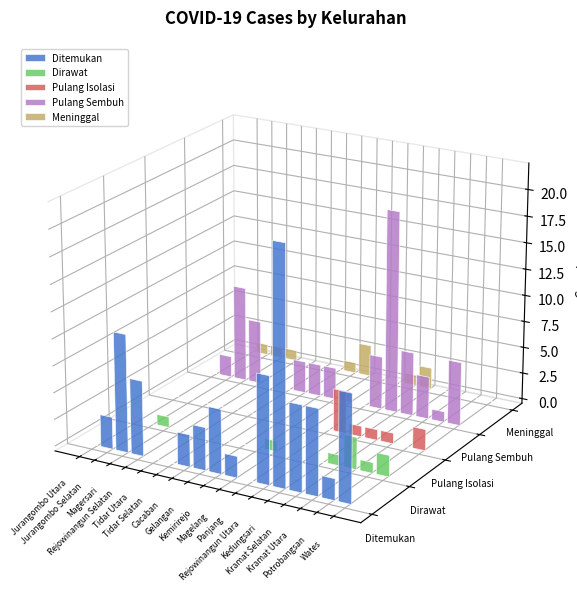

At which category does the chart reach its minimum across all series?

Jurangombo Utara